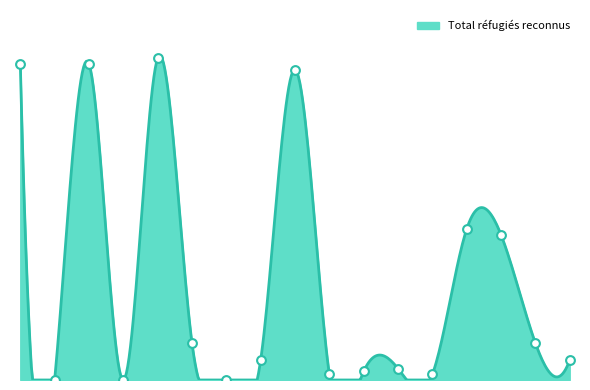

Between Iran and Océanie, which is larger?

Iran